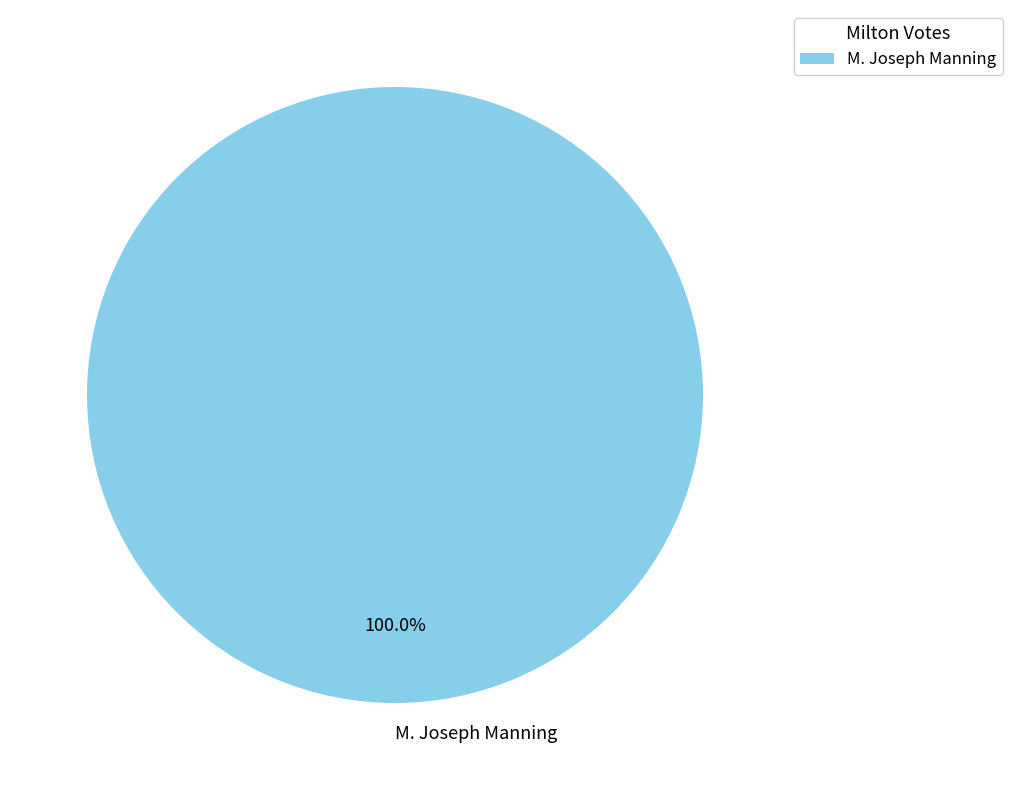

What is the majority slice?

M. Joseph Manning